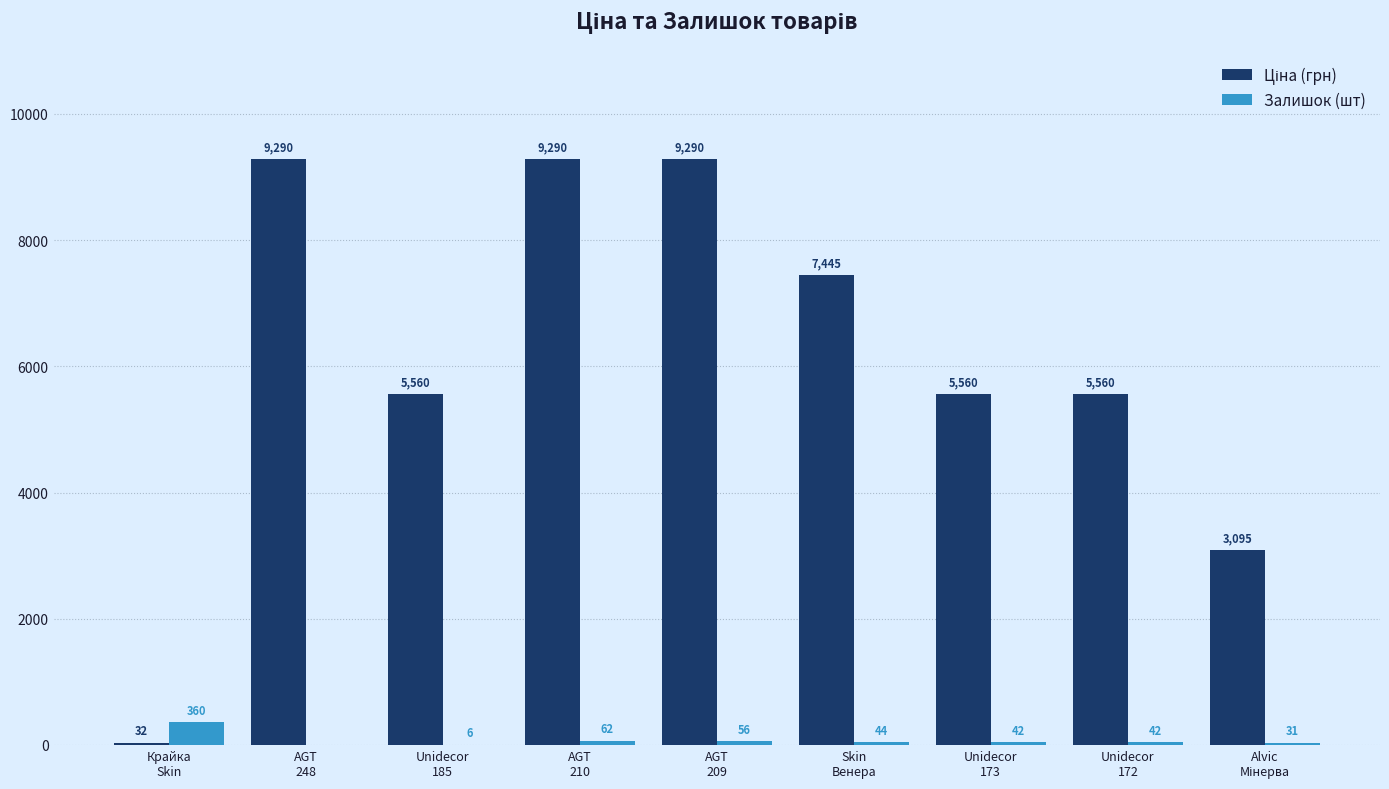

What is the maximum value shown in the chart?

9290.5